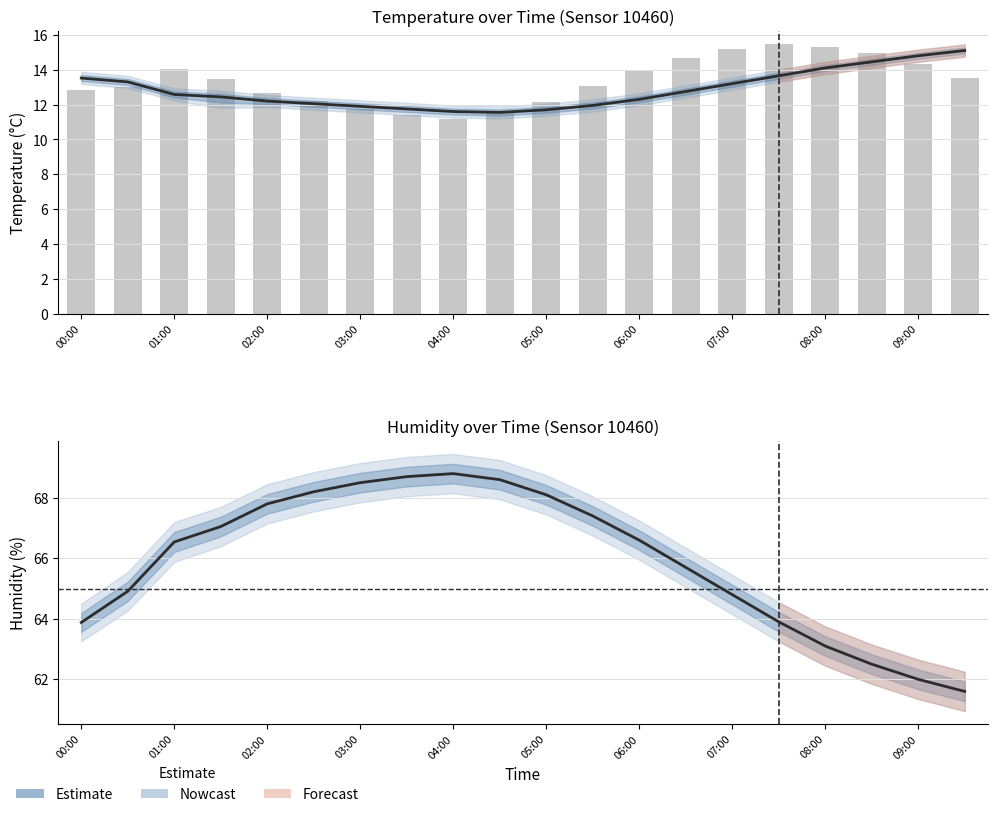

What is the value of the humidity bar at the 7th from the left?

68.5